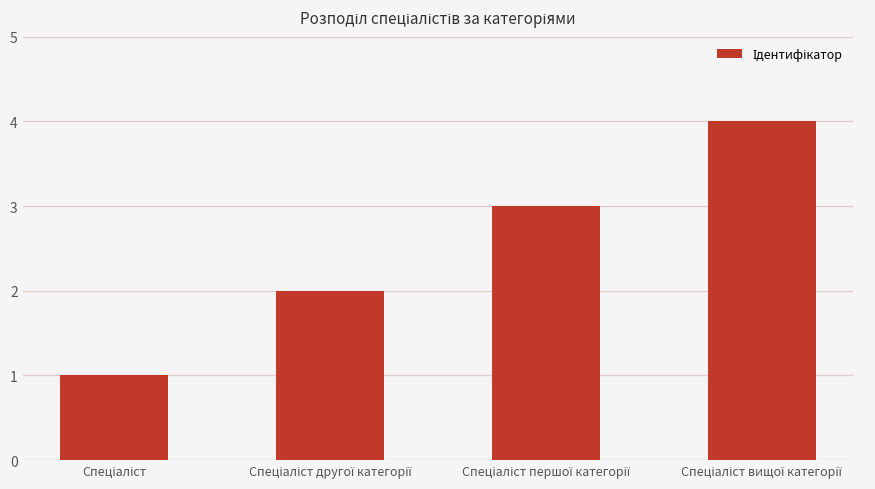

What is the sum of all values?

10